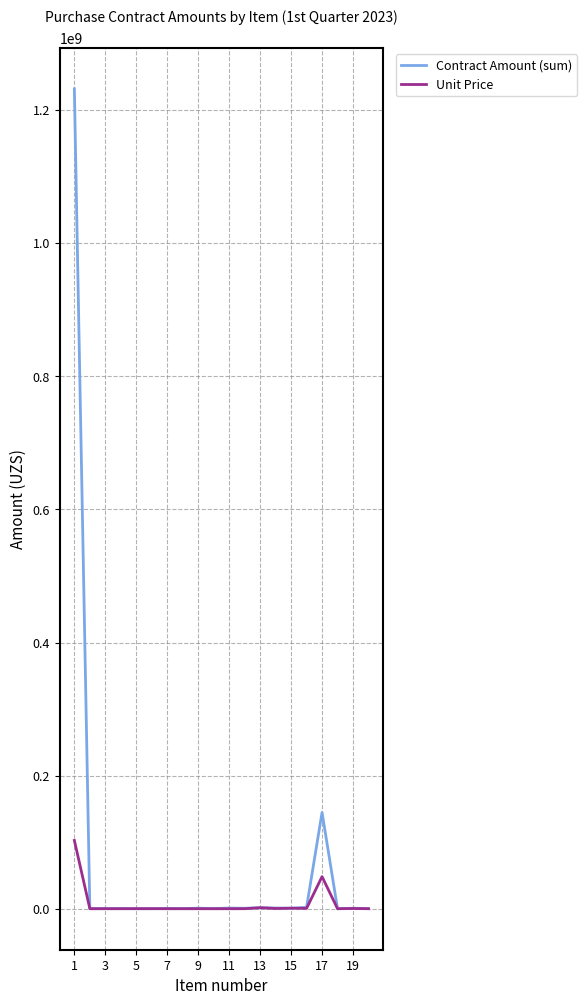

Which series has the largest total across all categories?

Contract Amount (sum)